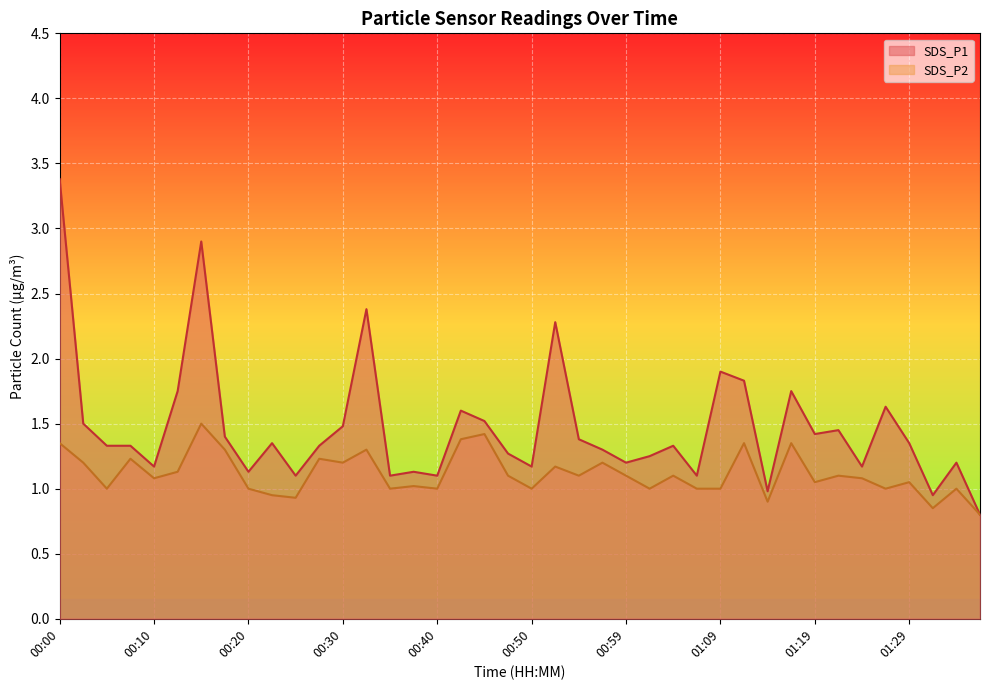

Reading left to right, list all the values displayed in this chart.

SDS_P1: 3.4	1.5	1.3	1.3	1.2	1.8	2.9	1.4	1.1	1.4	1.1	1.3	1.5	2.4	1.1	1.1	1.1	1.6	1.5	1.3	1.2	2.3	1.4	1.3	1.2	1.2	1.3	1.1	1.9	1.8	1.0	1.8	1.4	1.4	1.2	1.6	1.4	0.9	1.2	0.8
SDS_P2: 1.4	1.2	1.0	1.2	1.1	1.1	1.5	1.3	1.0	0.9	0.9	1.2	1.2	1.3	1.0	1.0	1.0	1.4	1.4	1.1	1.0	1.2	1.1	1.2	1.1	1.0	1.1	1.0	1.0	1.4	0.9	1.4	1.1	1.1	1.1	1.0	1.1	0.8	1.0	0.8